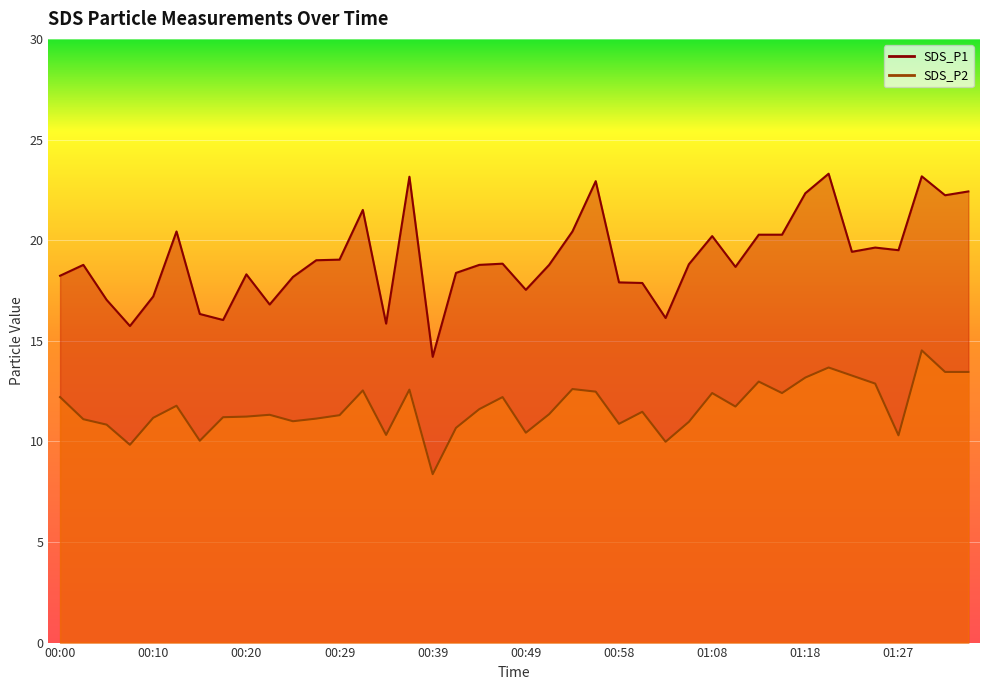

What value does the SDS_P2 series have at 00:39?

8.4